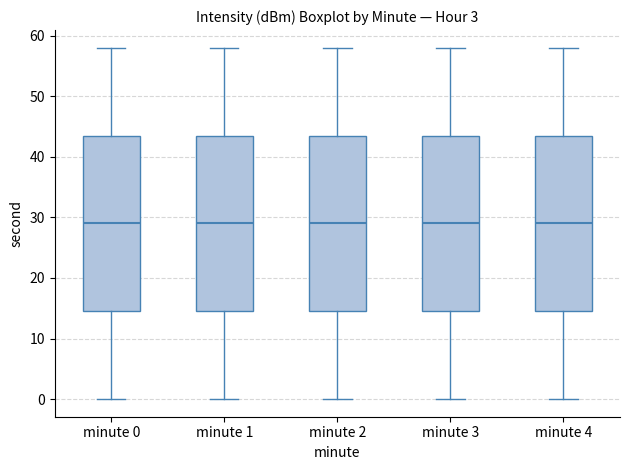

Reading left to right, read every box against the y-axis: the position of its median line, the range the box covers, and the ends of its whiskers. The values are not printed on the chart, so give them approximately, as read against the axis.

minute 0: median 29, box 15 to 44, whiskers 0 to 58
minute 1: median 29, box 15 to 44, whiskers 0 to 58
minute 2: median 29, box 15 to 44, whiskers 0 to 58
minute 3: median 29, box 15 to 44, whiskers 0 to 58
minute 4: median 29, box 15 to 44, whiskers 0 to 58